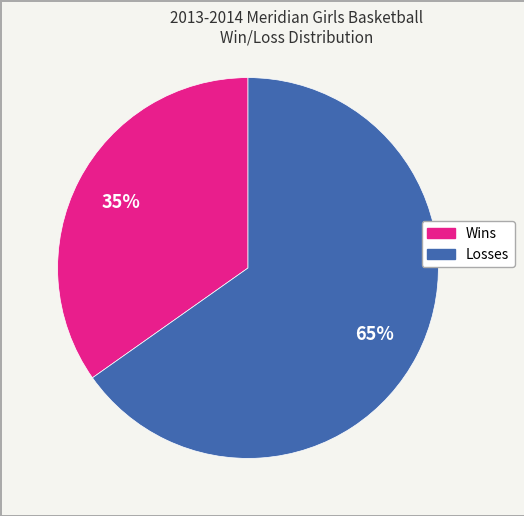

Between Losses and Wins, which is larger?

Losses